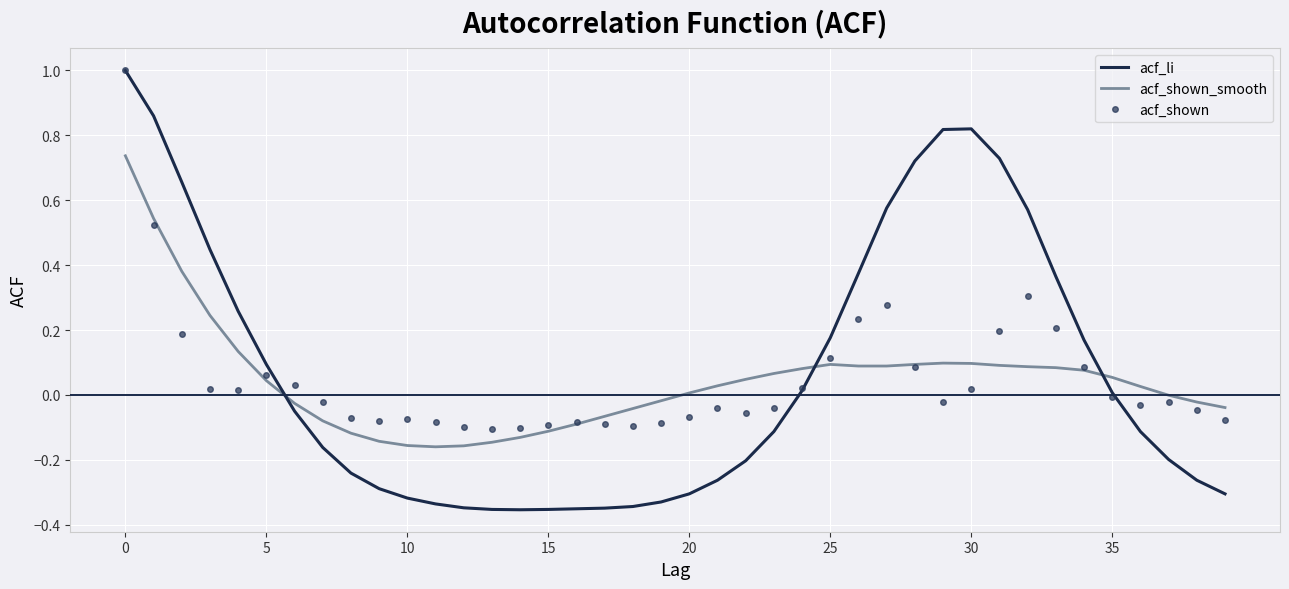

Which series has the widest spread of values?

acf_li